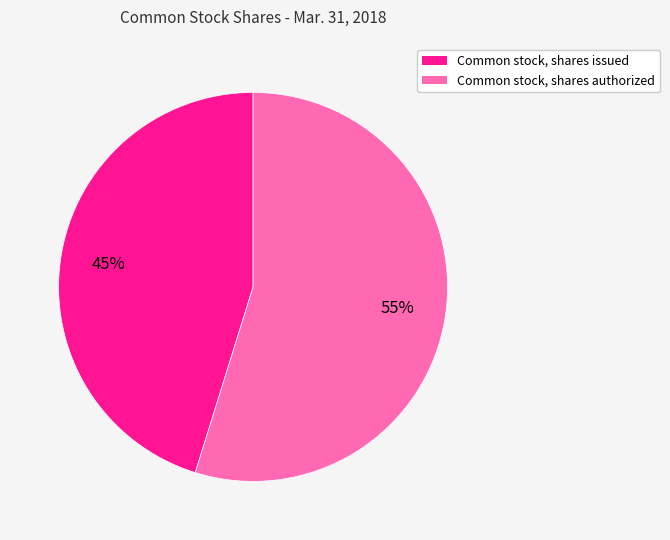

Is it true that Common stock, shares authorized is 63% of the pie?

False